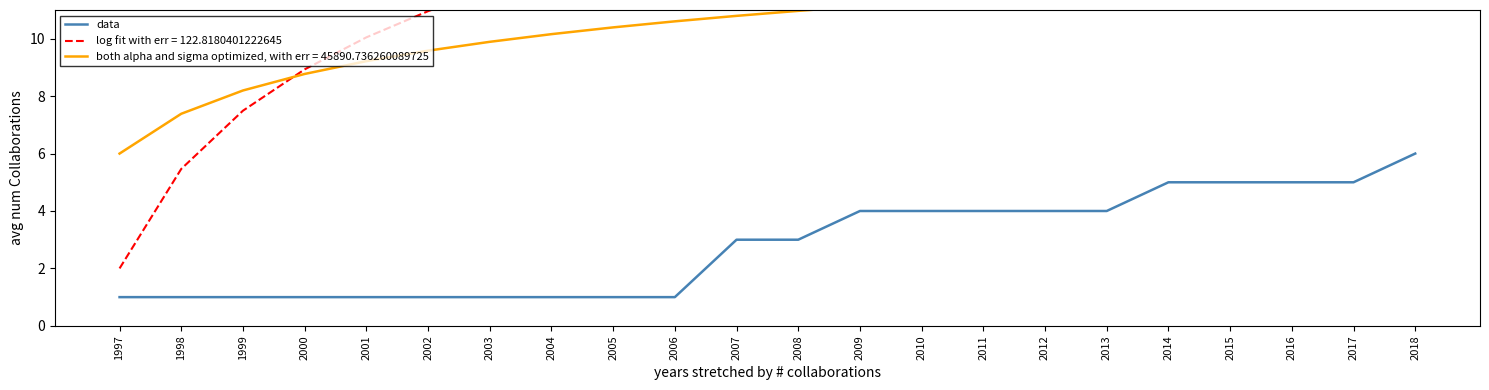

The chart shows a value of 3 at 2015. True or false?

False